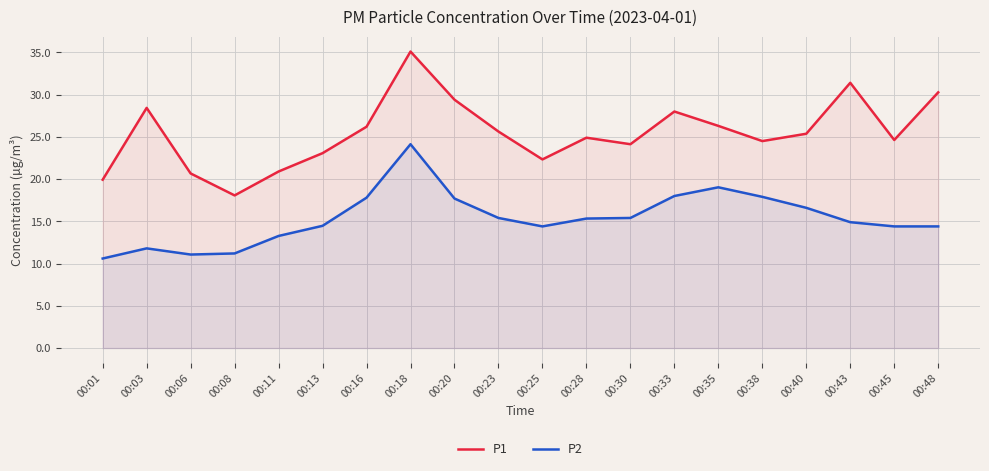

List the series in order of their overall mean, highest first.

P1, P2